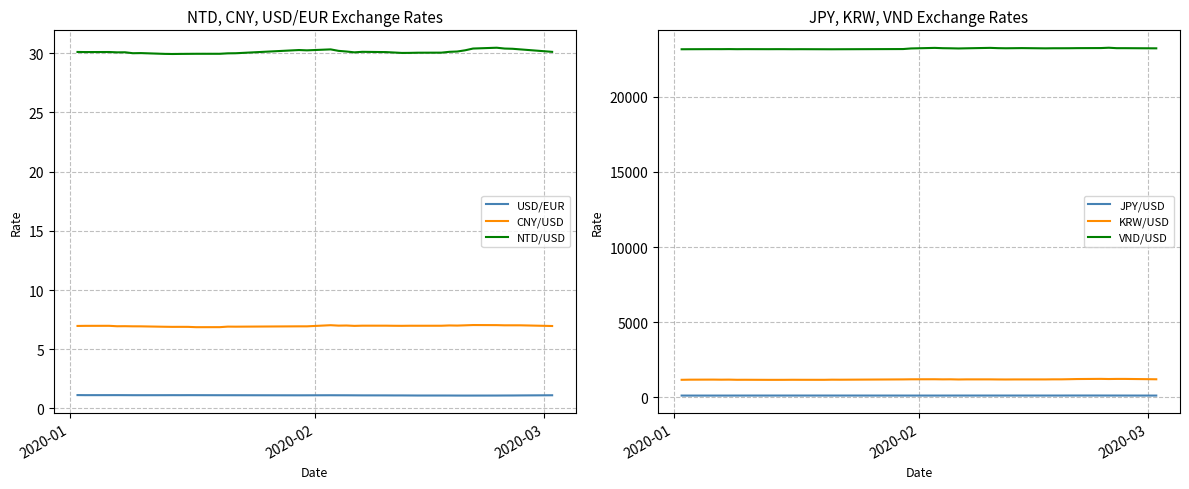

What are all the series names shown in the legend?

USD/EUR, CNY/USD, NTD/USD, JPY/USD, KRW/USD, VND/USD